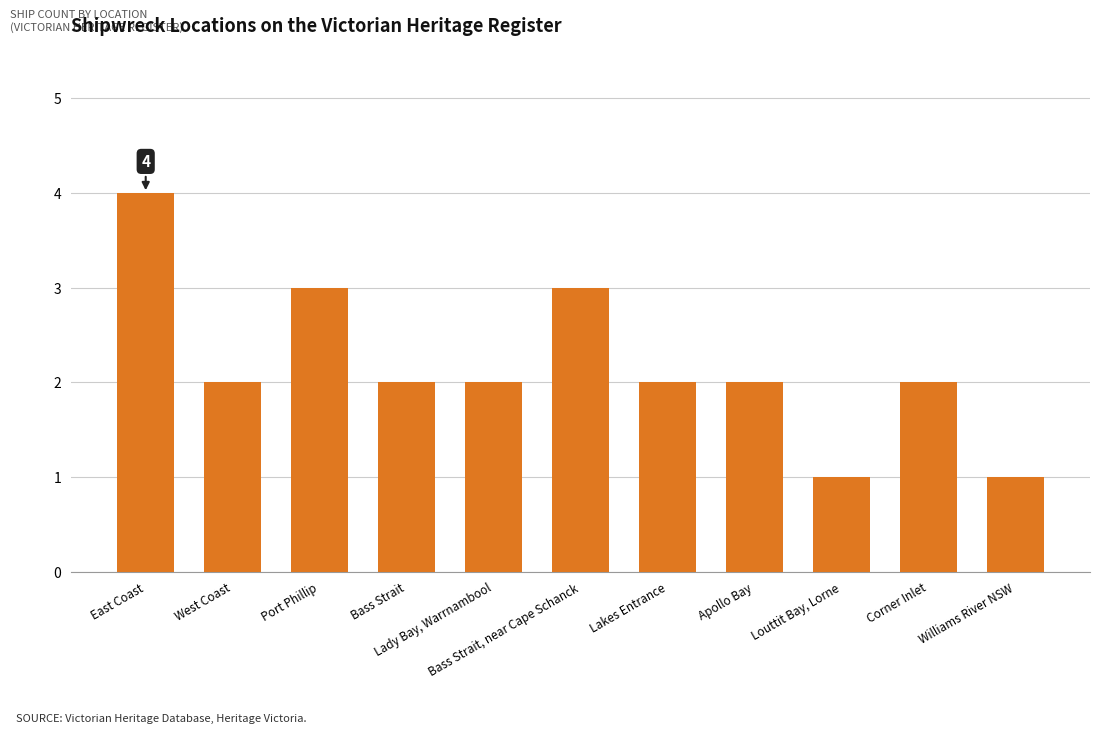

What is the label of the 10th bar from the left?

Corner Inlet